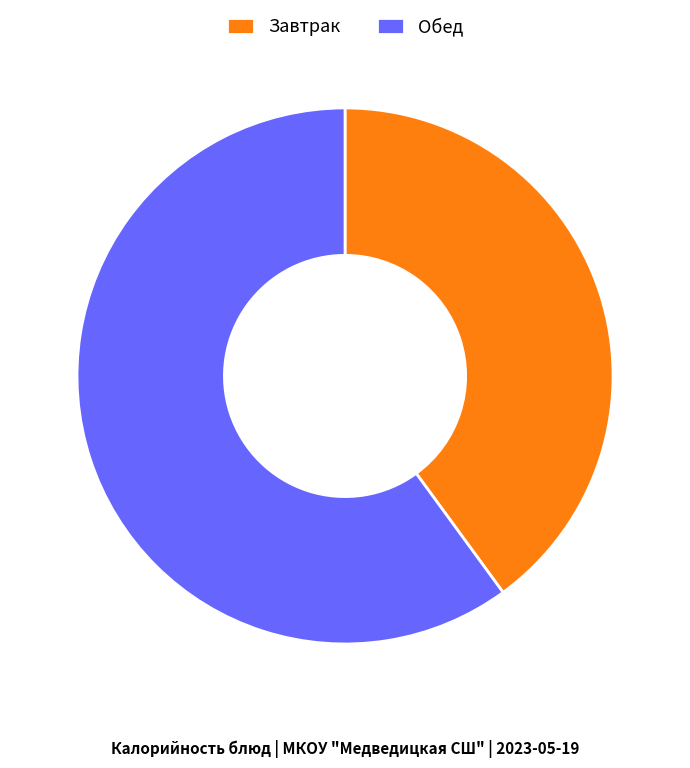

Which has a higher value, Обед or Завтрак?

Обед